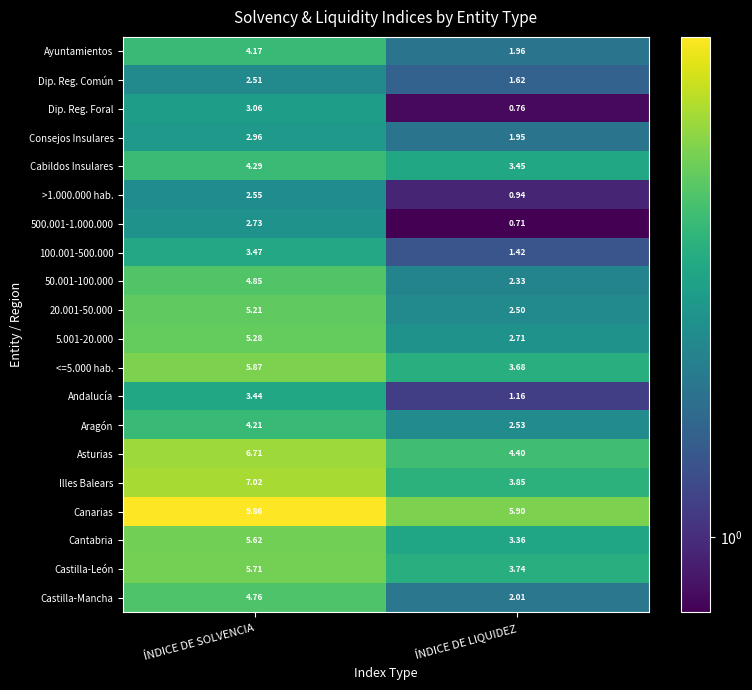

At which label does Andalucía first exceed 3?

ÍNDICE DE SOLVENCIA